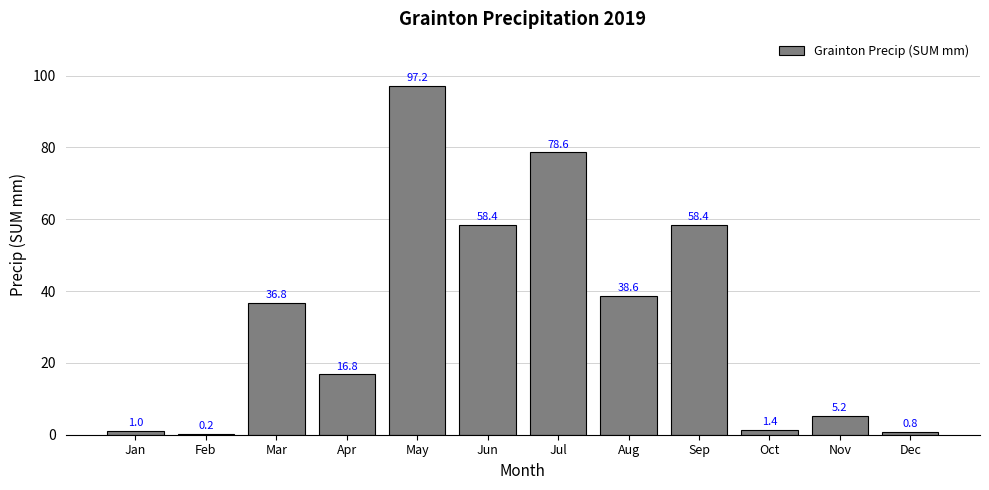

Reading right to left, what are all the values shown in this chart?

Dec=0.8	Nov=5.2	Oct=1.4	Sep=58.4	Aug=38.6	Jul=78.6	Jun=58.4	May=97.2	Apr=16.8	Mar=36.8	Feb=0.2	Jan=1.0